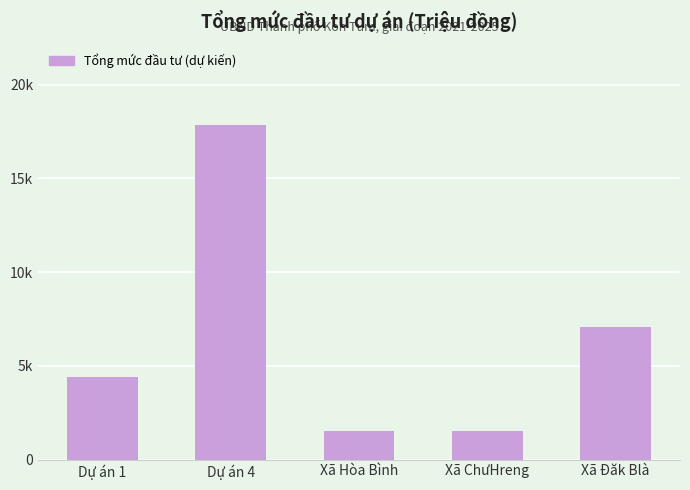

What is the change in value from Xã ChưHreng to Xã Đăk Blà?

+5508.2